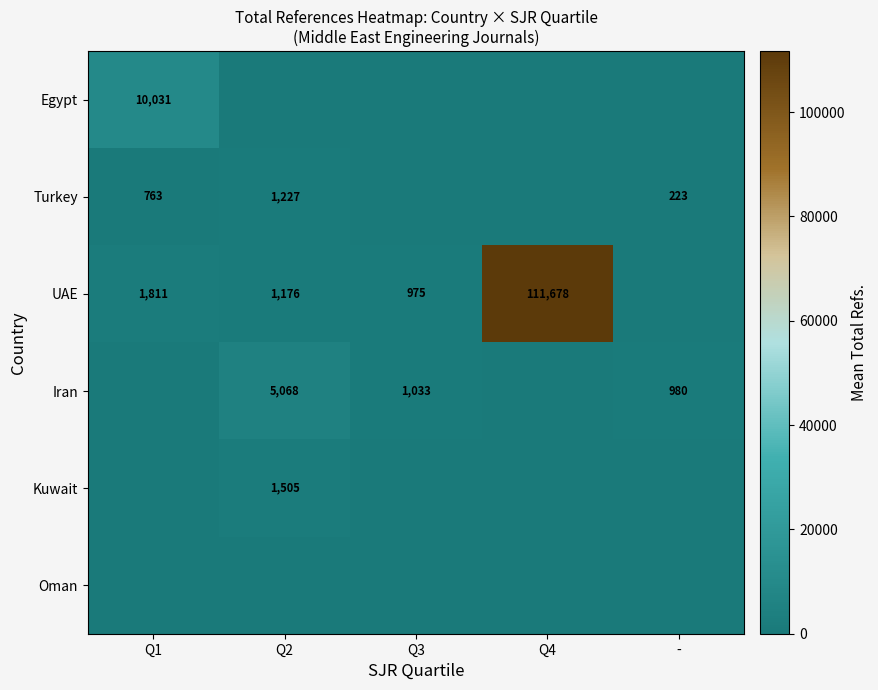

Is it true that Iran equals 1033 at Q3?

True